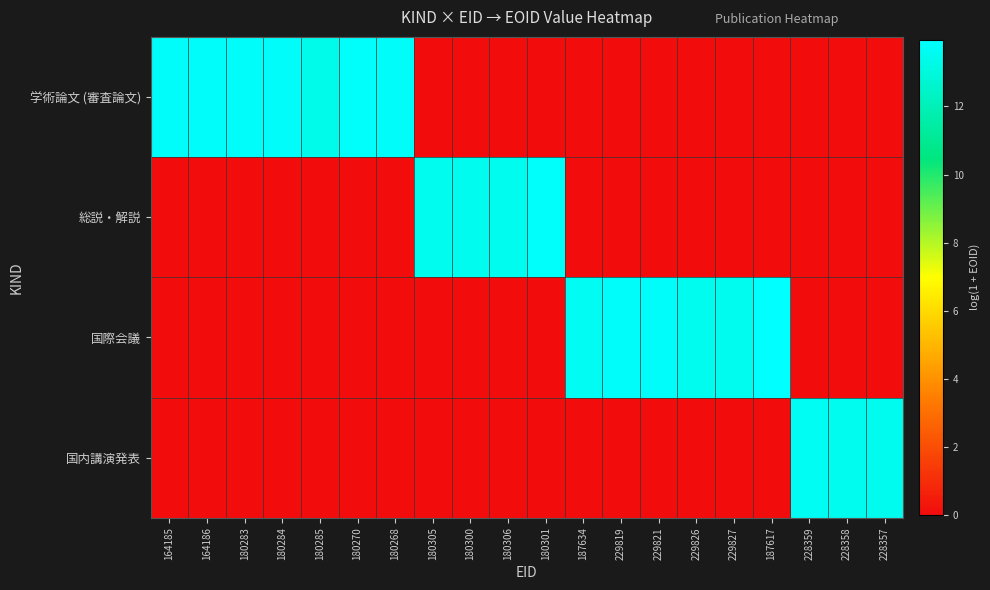

Rank the series by their maximum value, from lowest to highest.

国内講演発表, 学術論文 (審査論文), 総説・解説, 国際会議